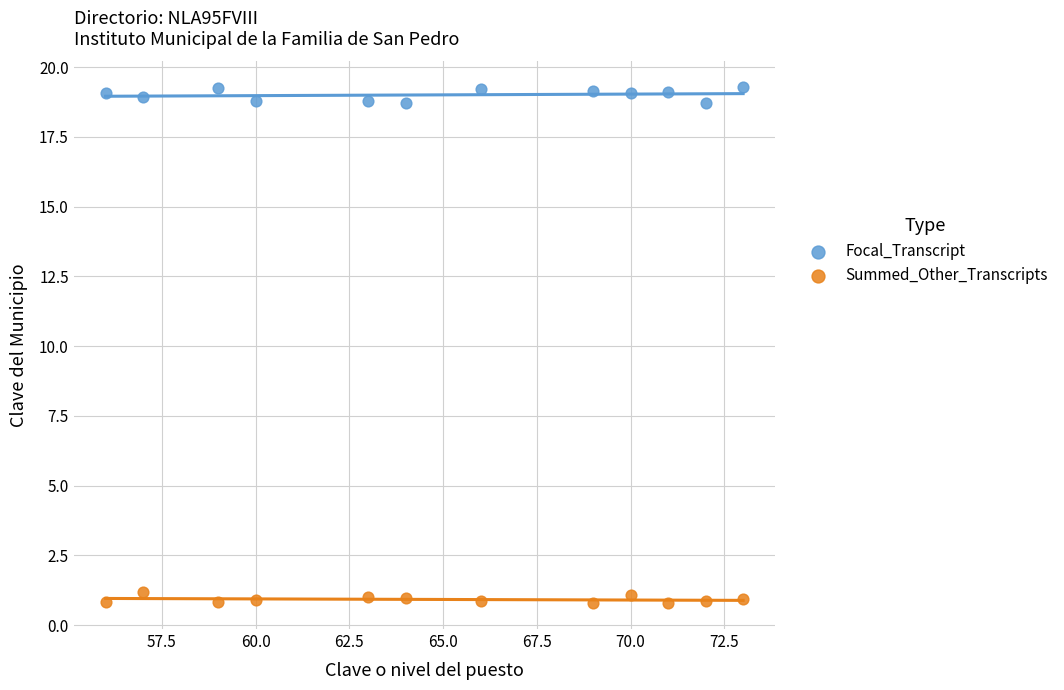

What are all the series names shown in the legend?

Focal_Transcript, Summed_Other_Transcripts